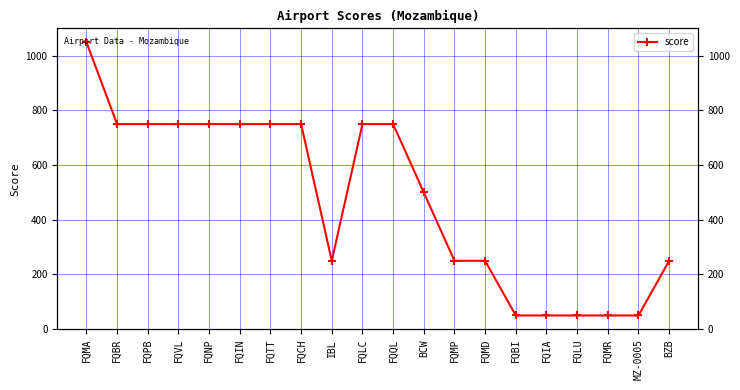

At which label is the value closest to 550?

BCW